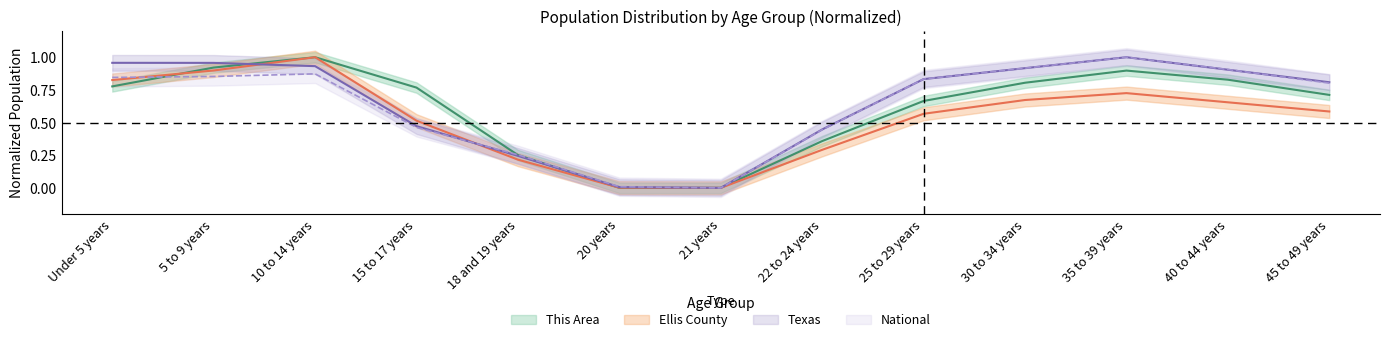

At which label does Ellis County reach its minimum?

21 years